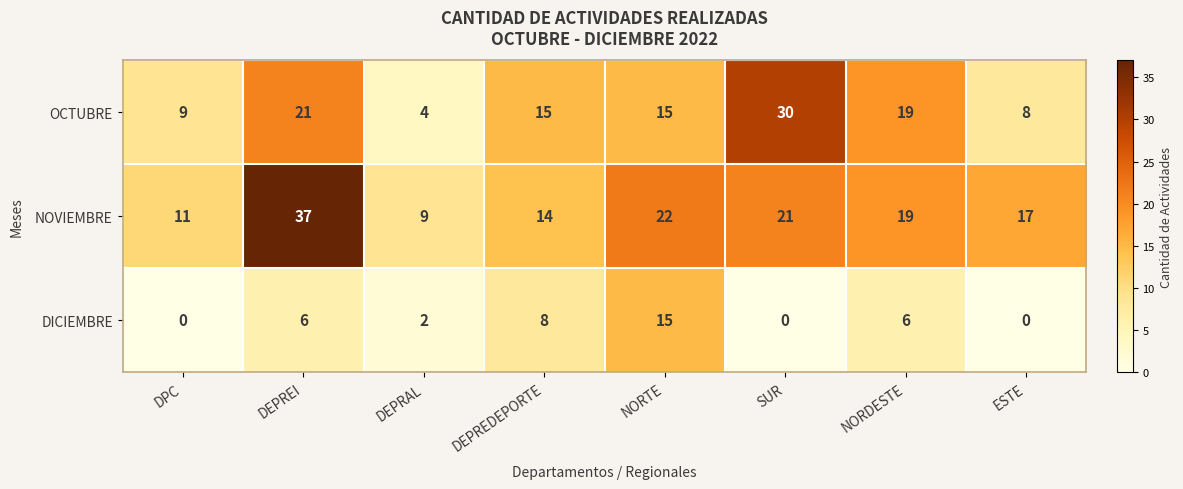

The DICIEMBRE series shows 6 at DEPREI. True or false?

True